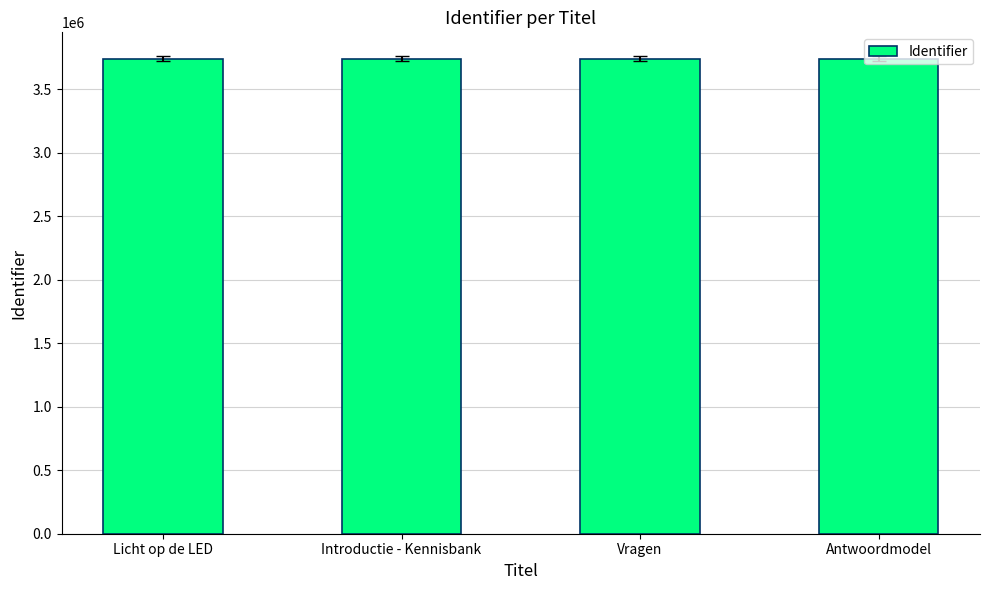

Approximately how many times larger is the value at Licht op de LED compared to Antwoordmodel?

1.0